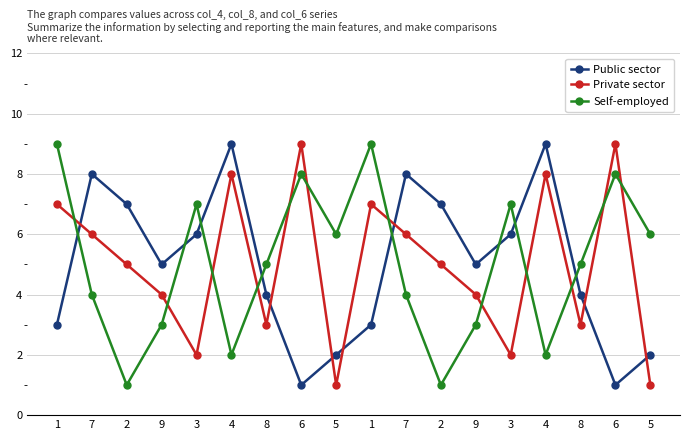

What are all the series names shown in the legend?

Public sector, Private sector, Self-employed